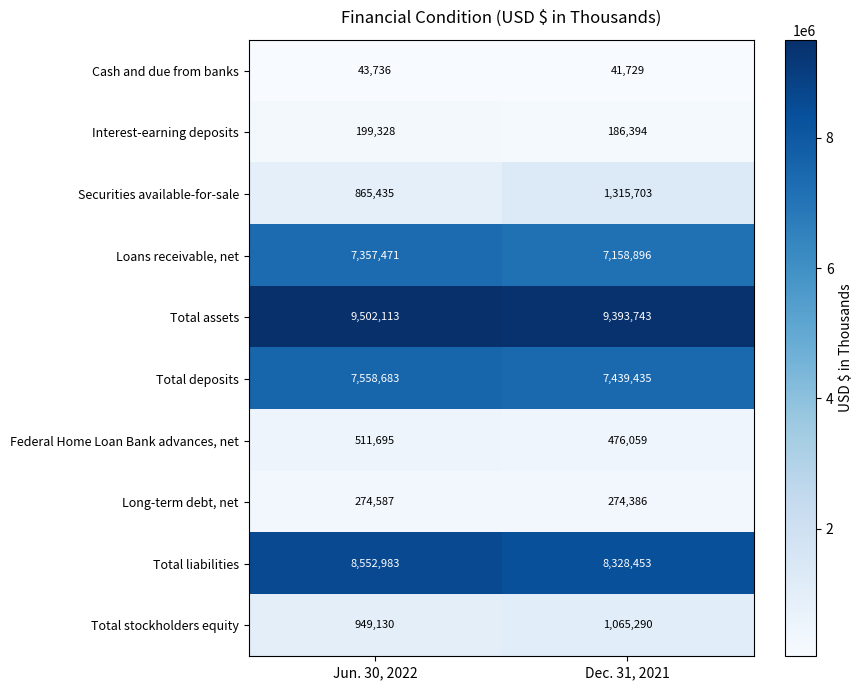

What is the difference between the Federal Home Loan Bank advances, net values at Dec. 31, 2021 and Jun. 30, 2022?

35636